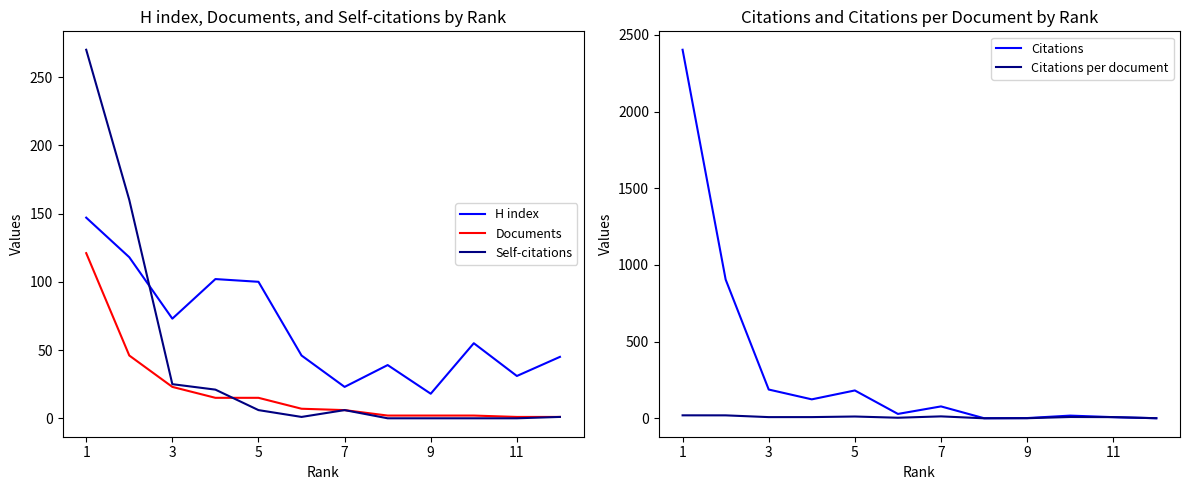

True or false: Documents and H index intersect in this chart.

False